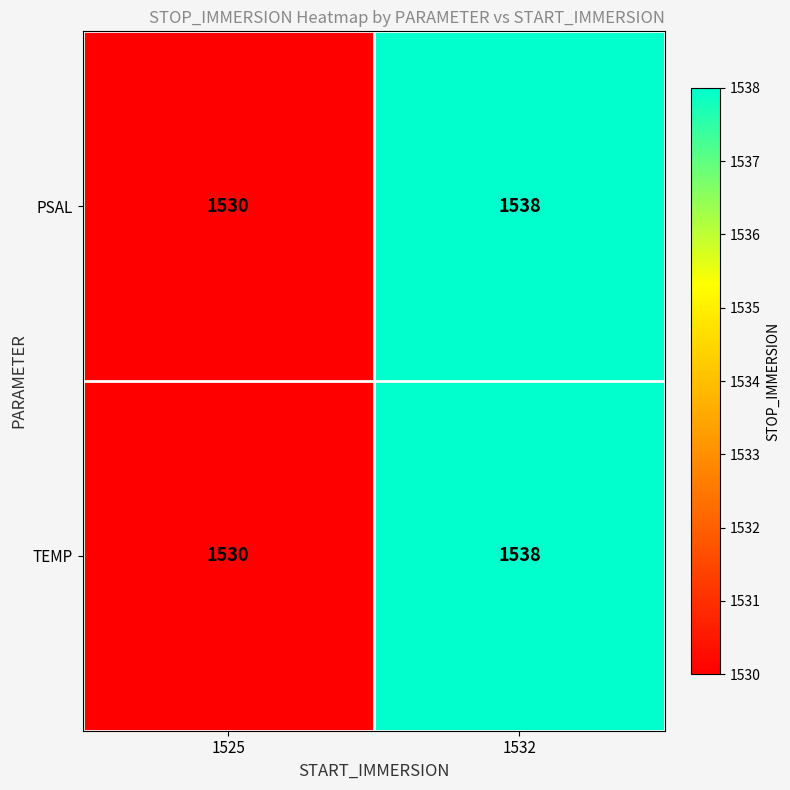

The value of TEMP at 1525 is 2038. True or false?

False